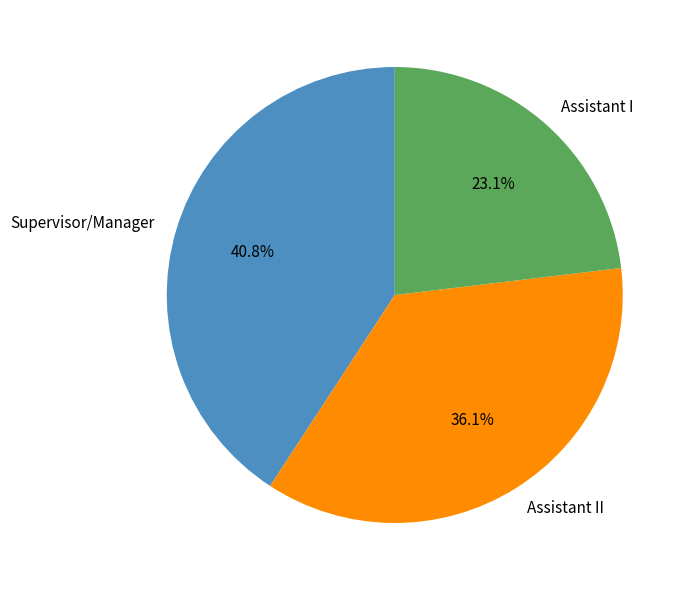

What is the smallest slice in the pie chart?

Assistant I